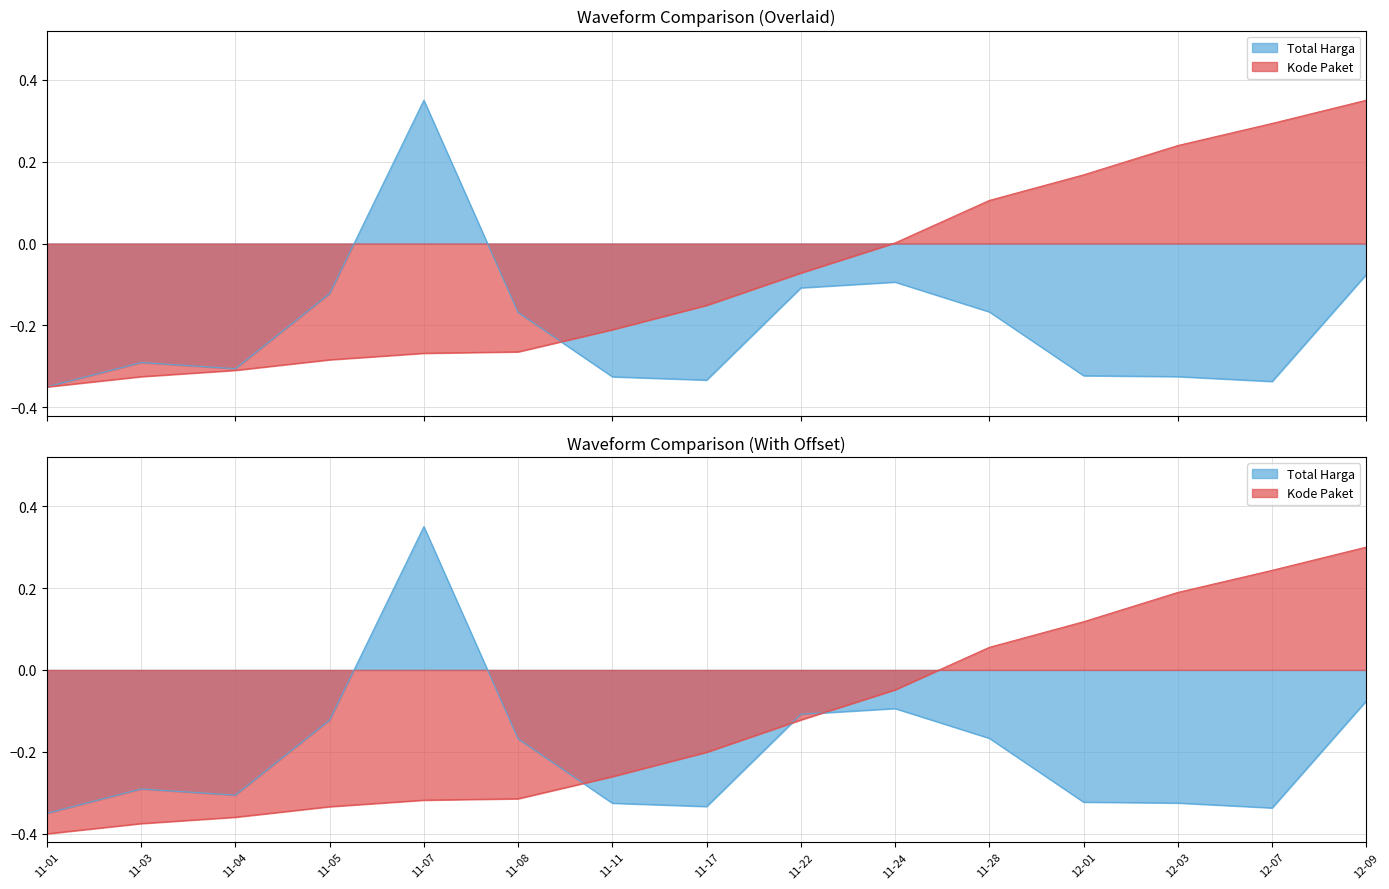

How many lines are shown in the chart?

2